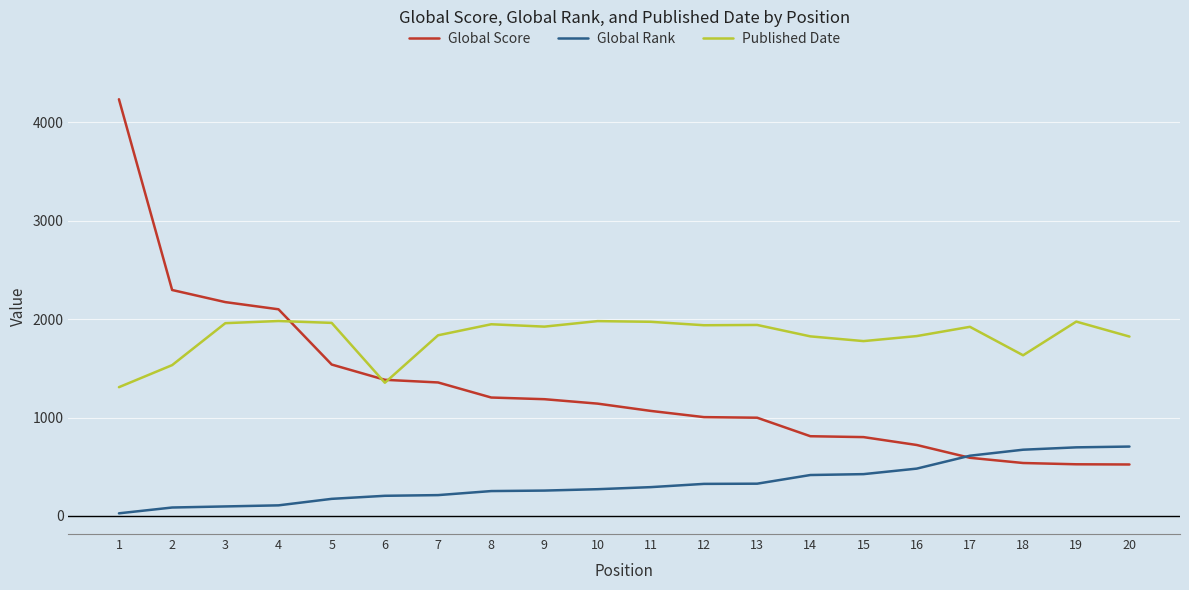

At which label is Global Score closest to 2377?

2